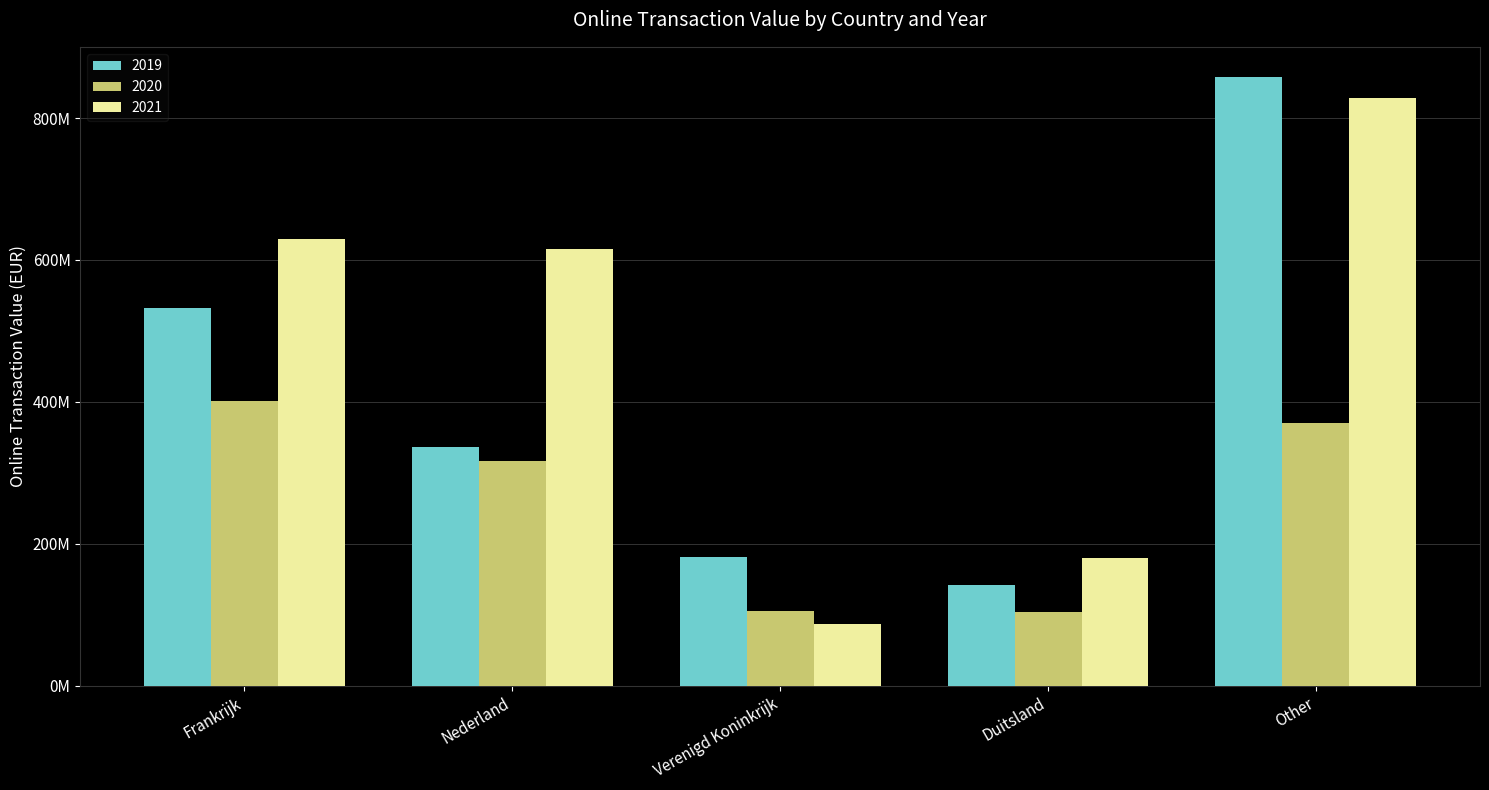

At which category is the sum across all series the highest?

Other